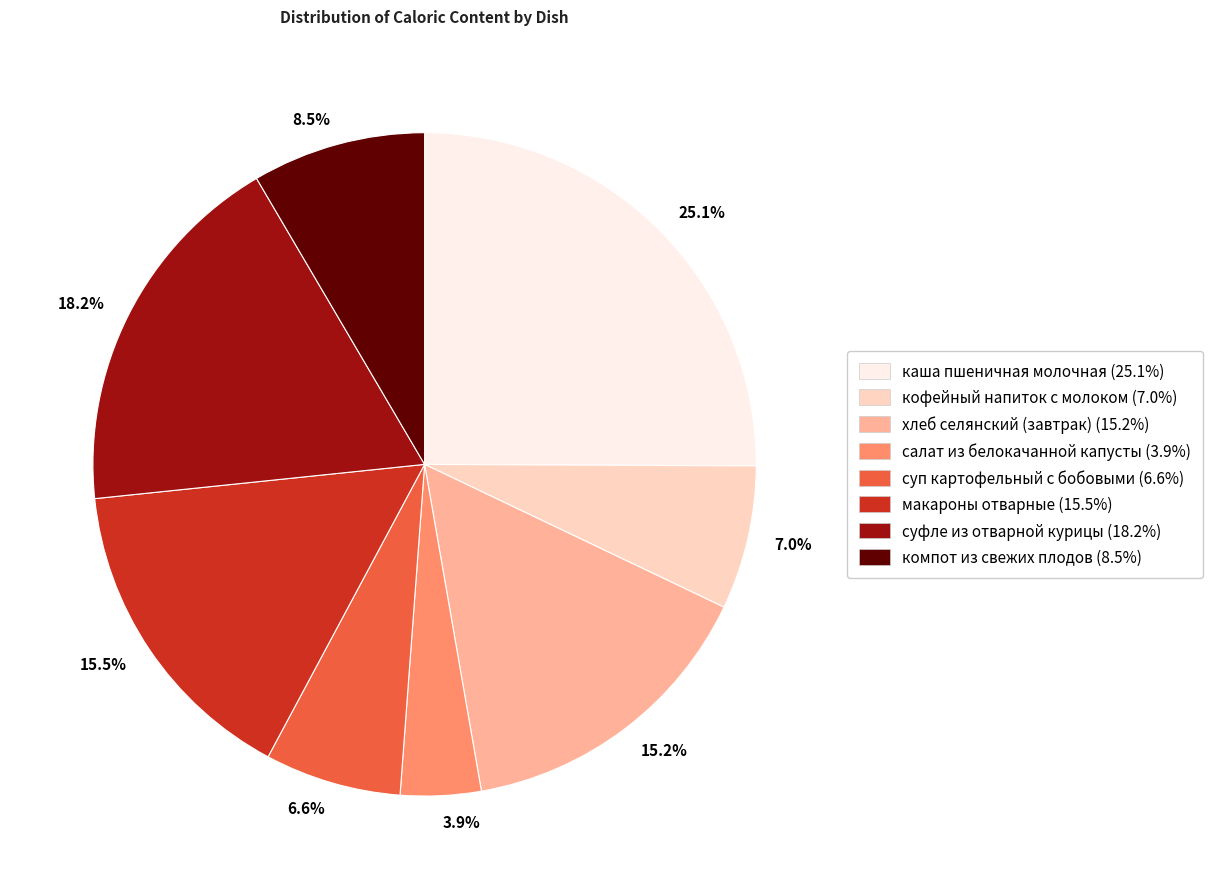

Is the sum of 15.5% and 25.1% greater than half?

No